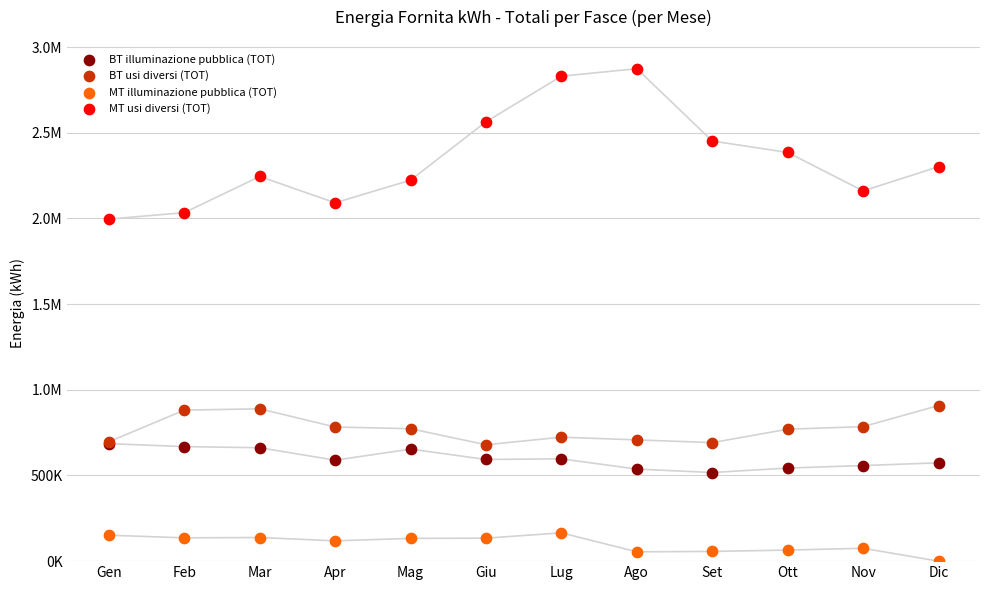

What are all the series names shown in the legend?

BT illuminazione pubblica (TOT), BT usi diversi (TOT), MT illuminazione pubblica (TOT), MT usi diversi (TOT)